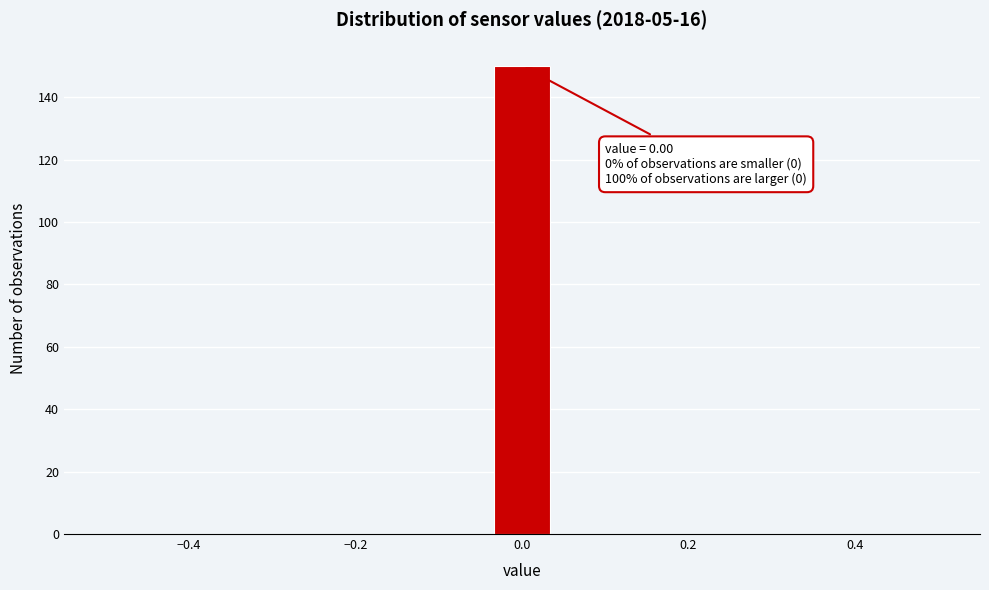

Read against the x-axis, roughly where is the centre of the tallest bar?

0.00